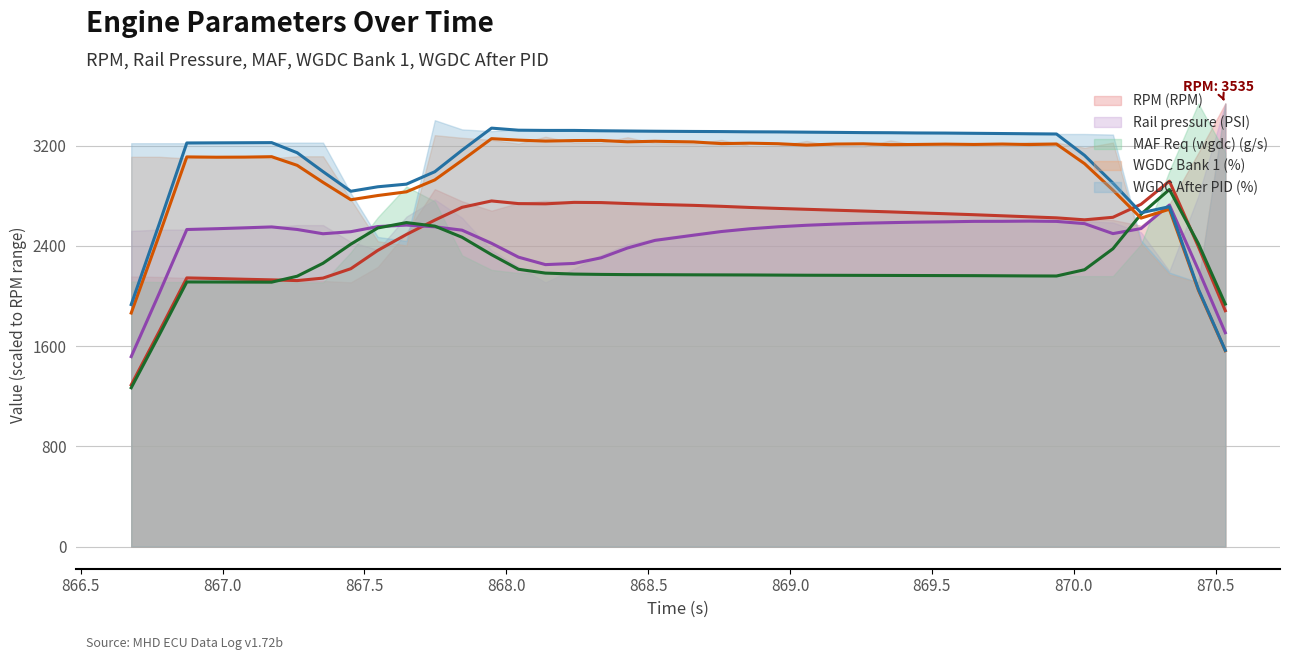

Where does the Rail pressure (PSI) series first go above 781?

867.263